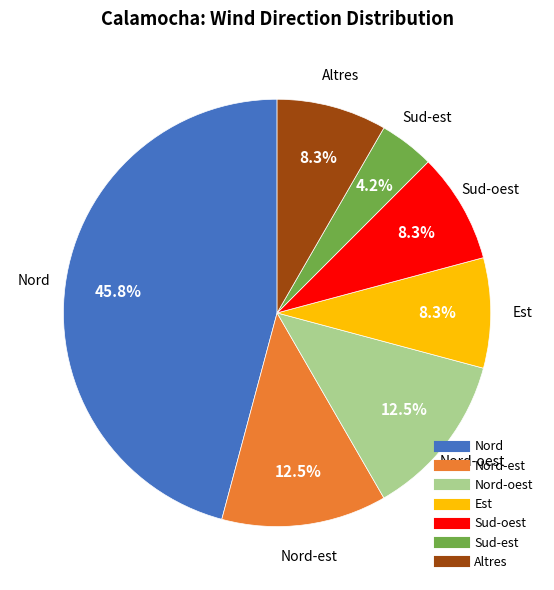

Is there a majority slice in this chart?

No